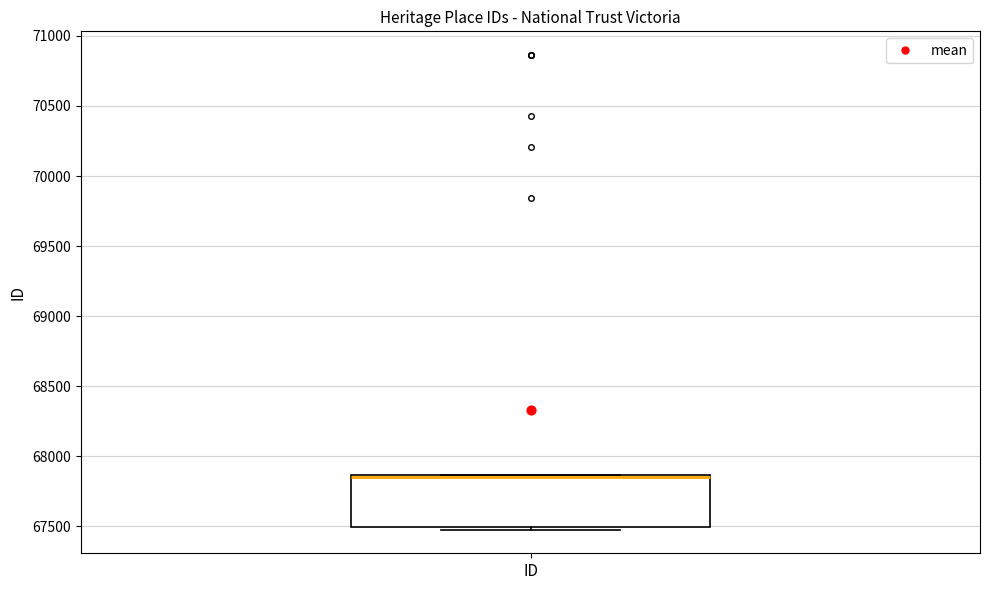

Where is the upper edge of the box for ID on the y-axis? The values are not printed on the chart, so give them approximately, as read against the axis.

67850